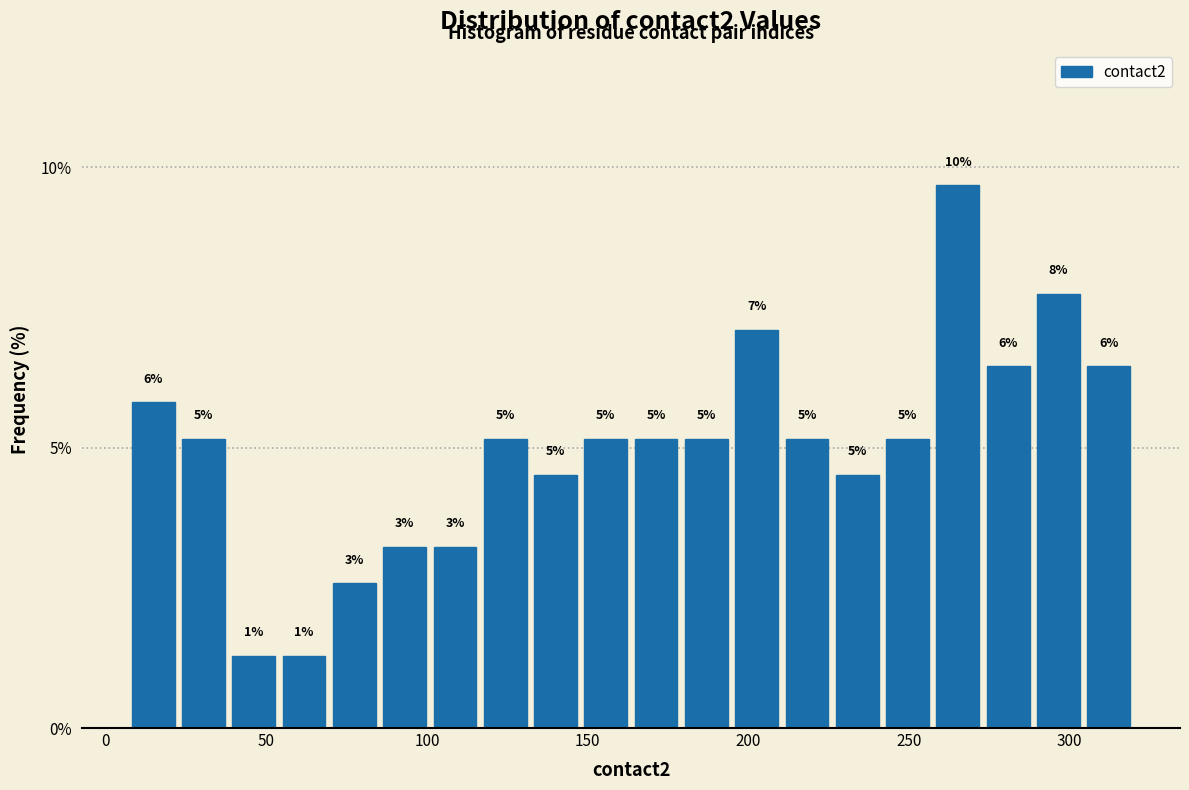

Read against the x-axis, roughly where is the centre of the tallest bar?

265